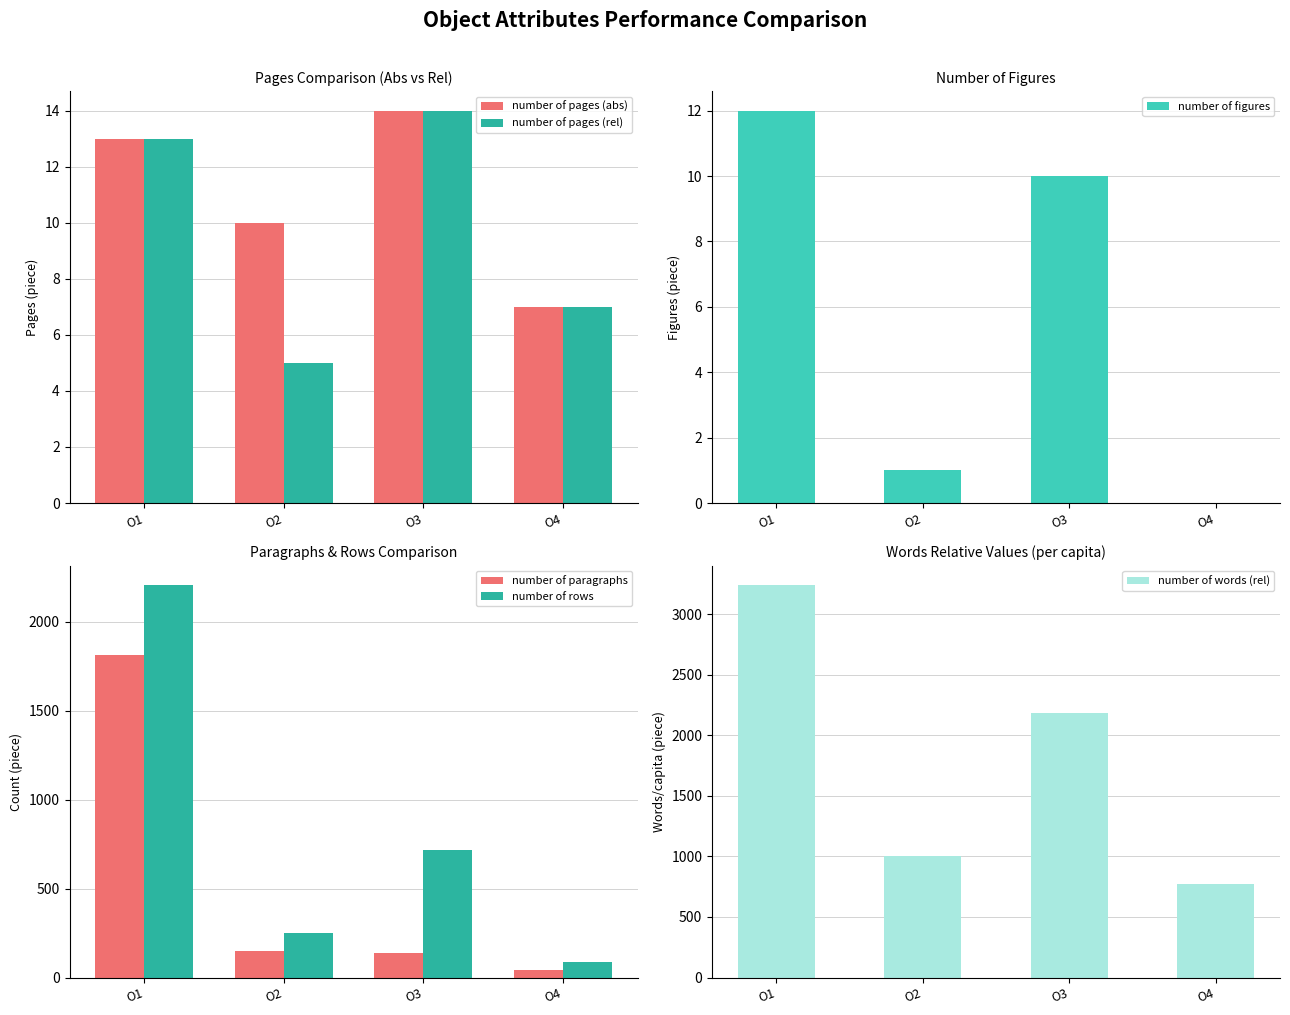

How many distinct data groups are displayed?

6